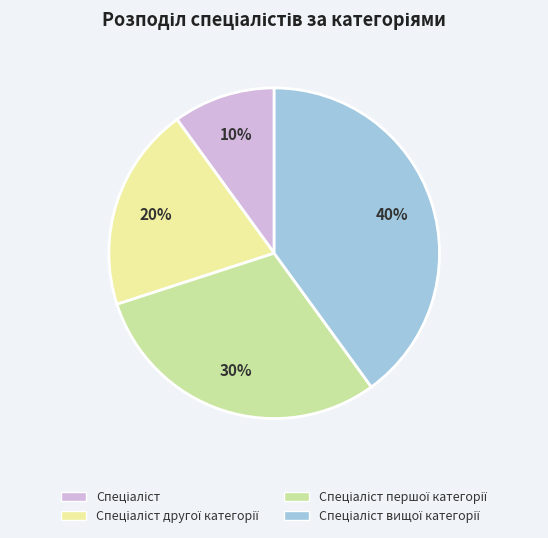

Does any single category account for the majority?

No